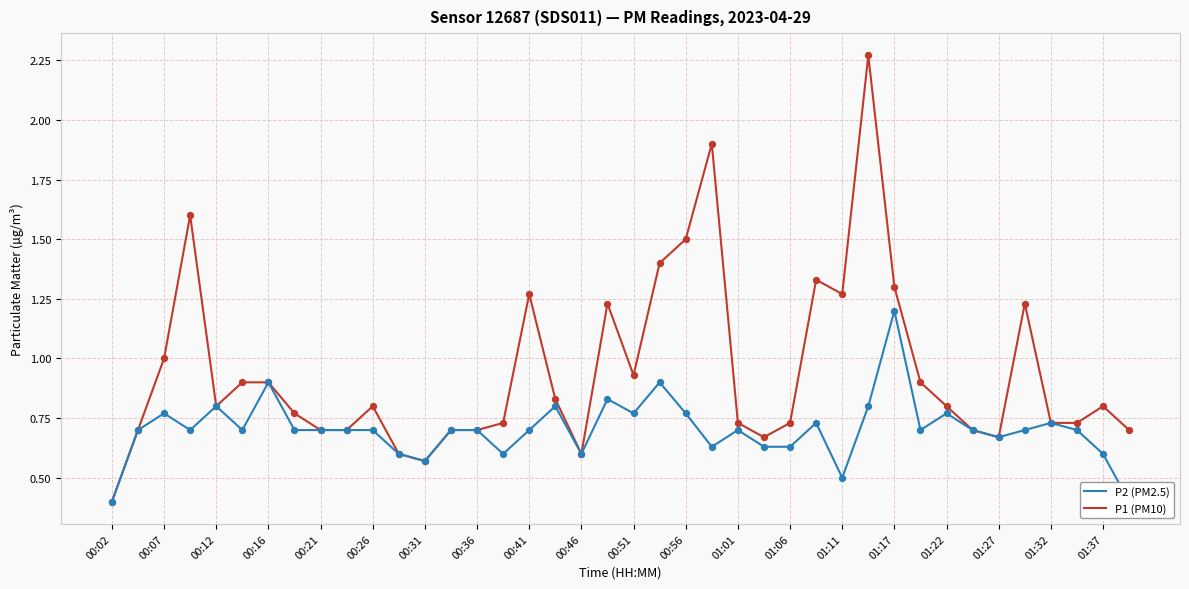

Which series reaches the minimum Y coordinate?

P2 (PM2.5)